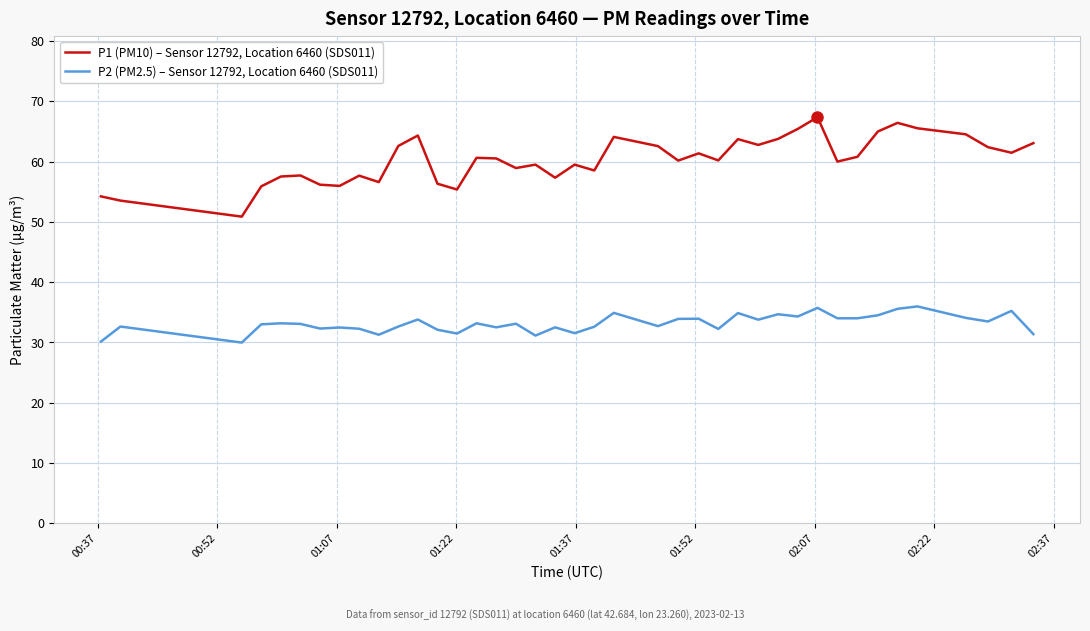

At how many categories does at least one series exceed 53?

39